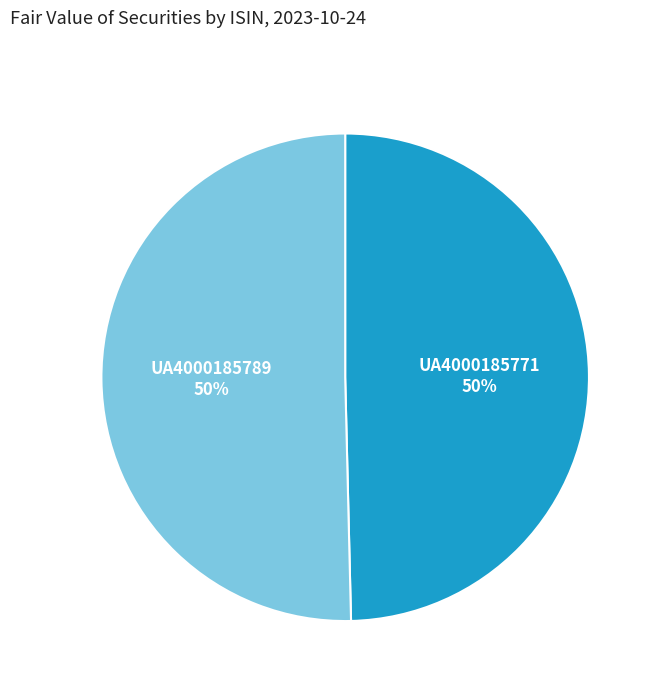

Is the sum of UA4000185789 and UA4000185771 greater than half?

Yes